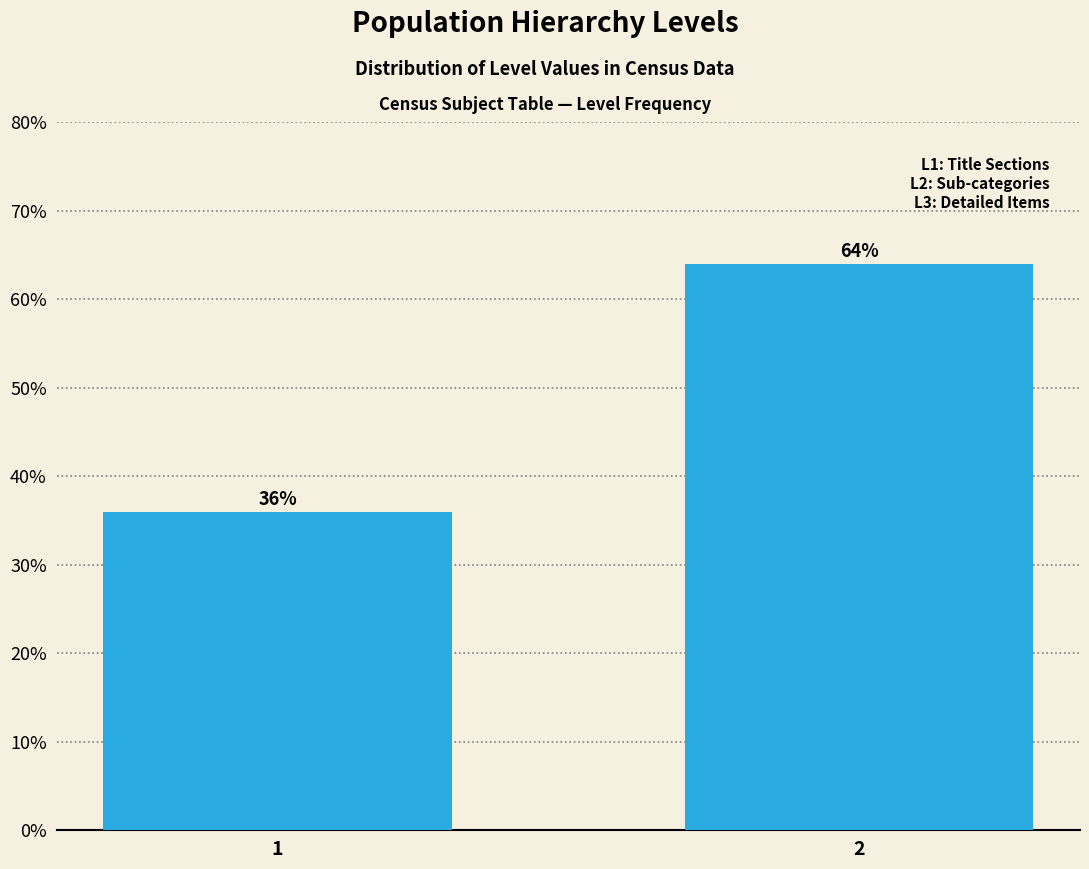

Reading left to right, what are all the values shown in this chart?

36	64